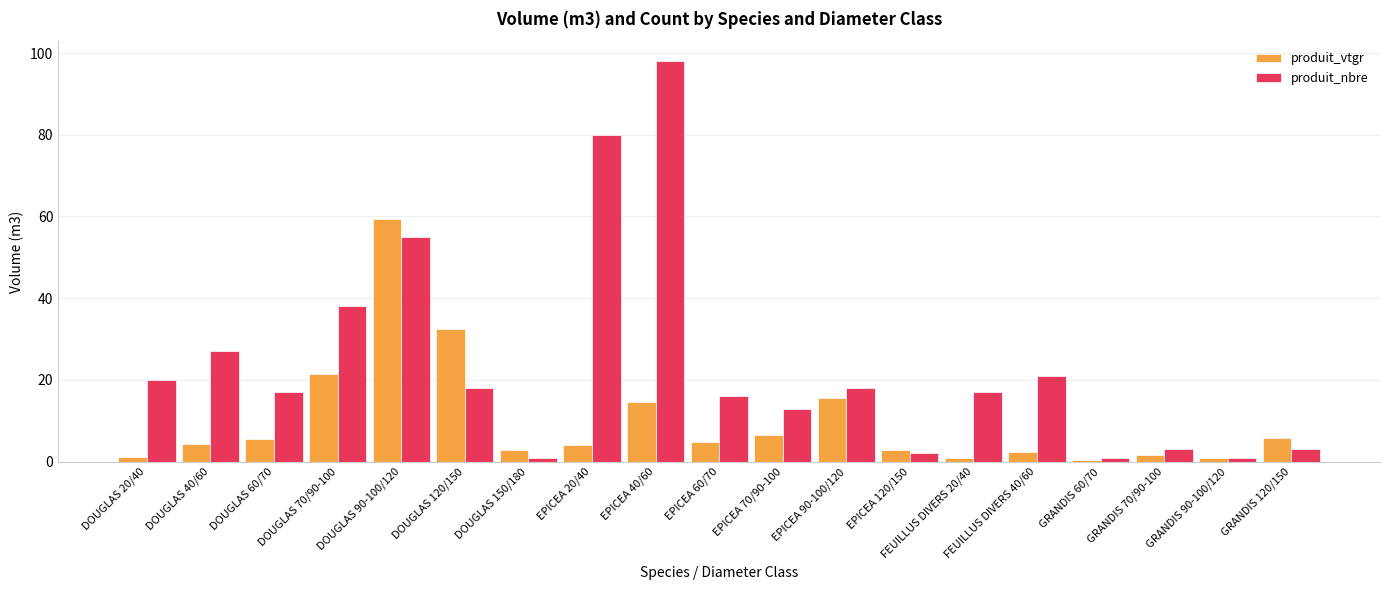

Which series has the widest spread of values?

produit_nbre